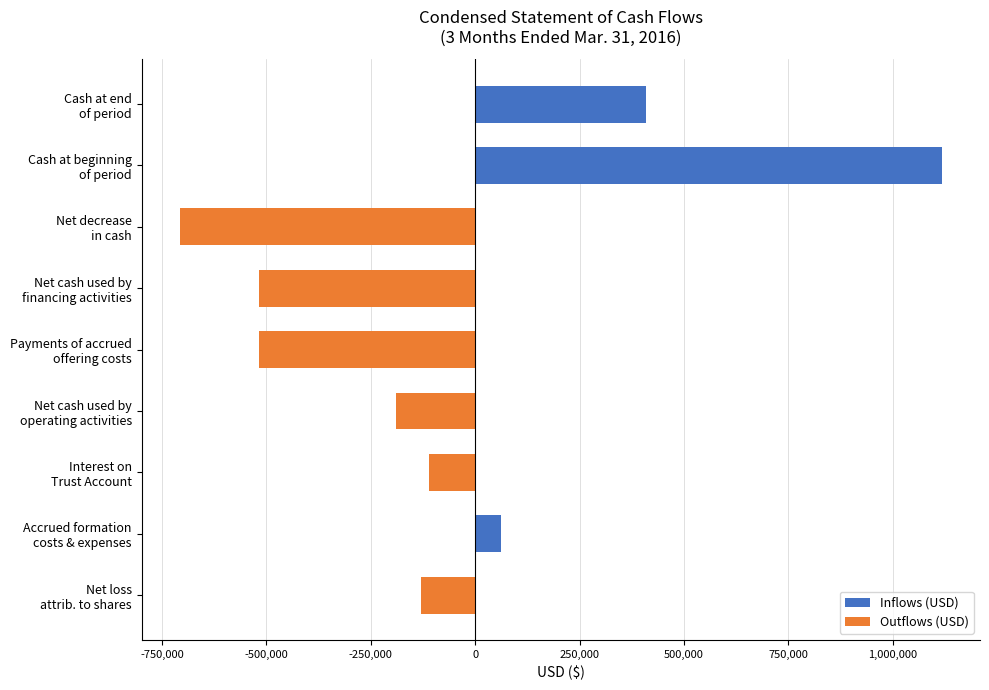

How many groups of bars are there?

9